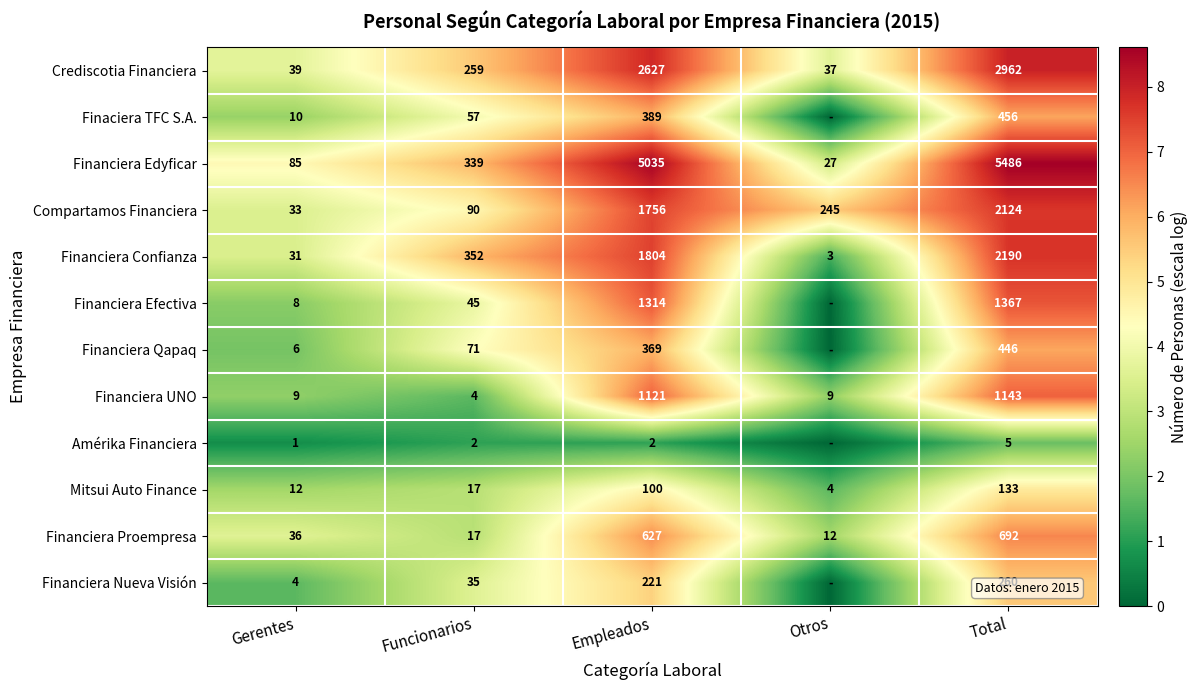

Which category has the highest value in the Compartamos Financiera series?

Total